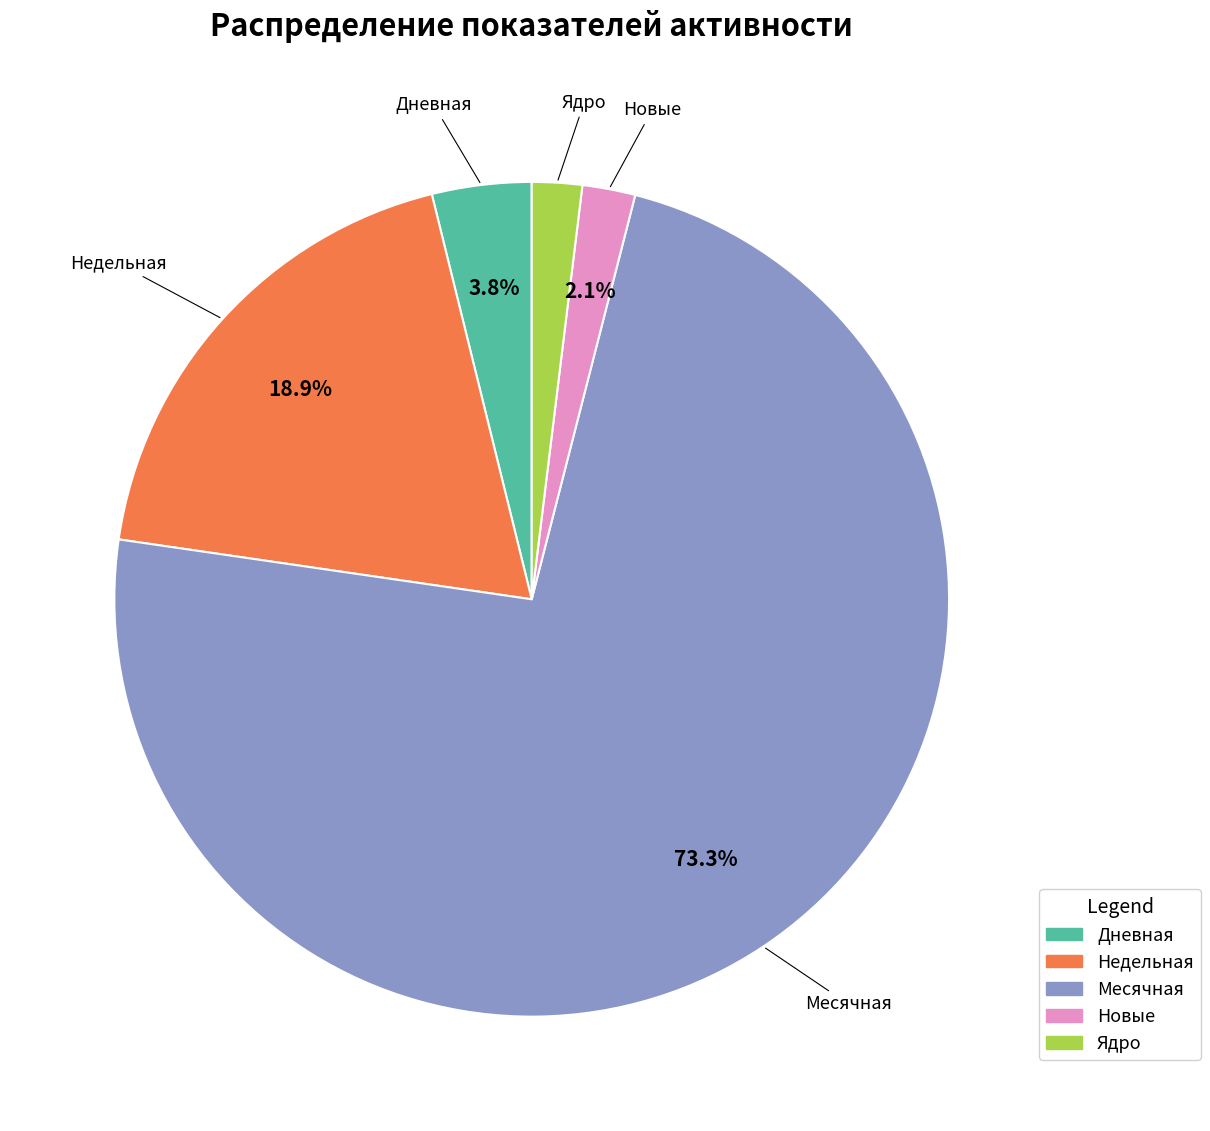

Combined, do Месячная and Недельная account for over 50%?

Yes